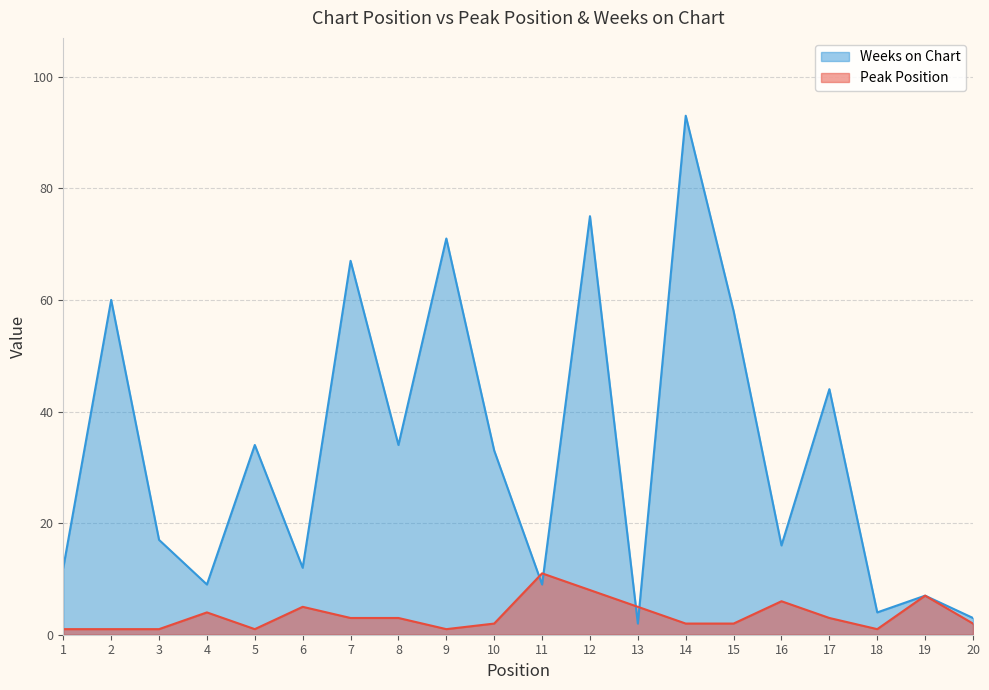

In Peak Position, how many points are lower than both neighbors (excluding endpoints)?

3